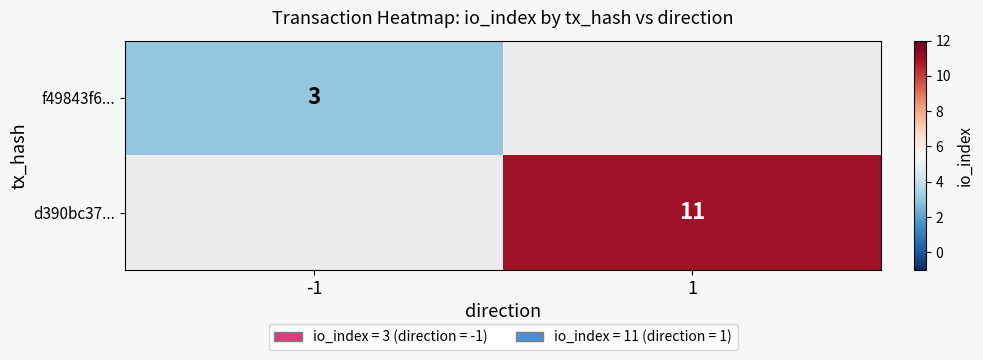

The value of f49843f6... at -1 is 5. True or false?

False